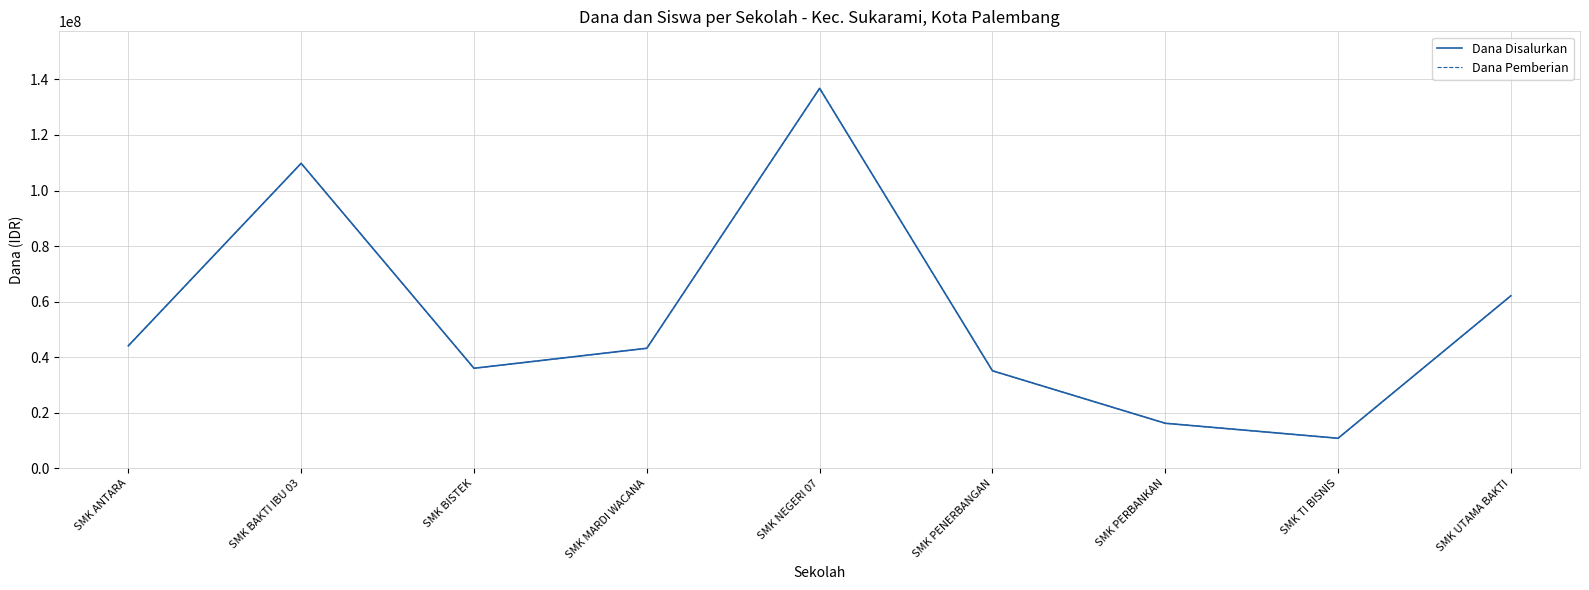

True or false: Dana Disalurkan and Dana Pemberian cross at least once.

False